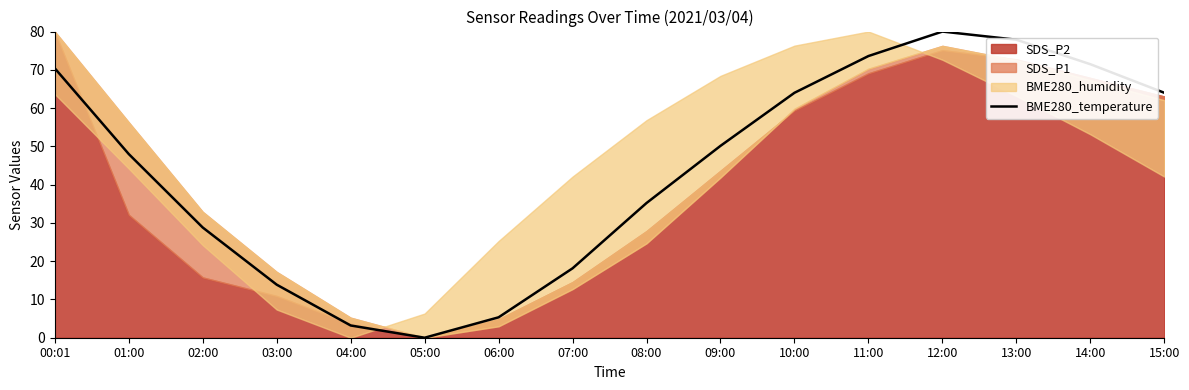

Where does the data first go above 50?

00:01